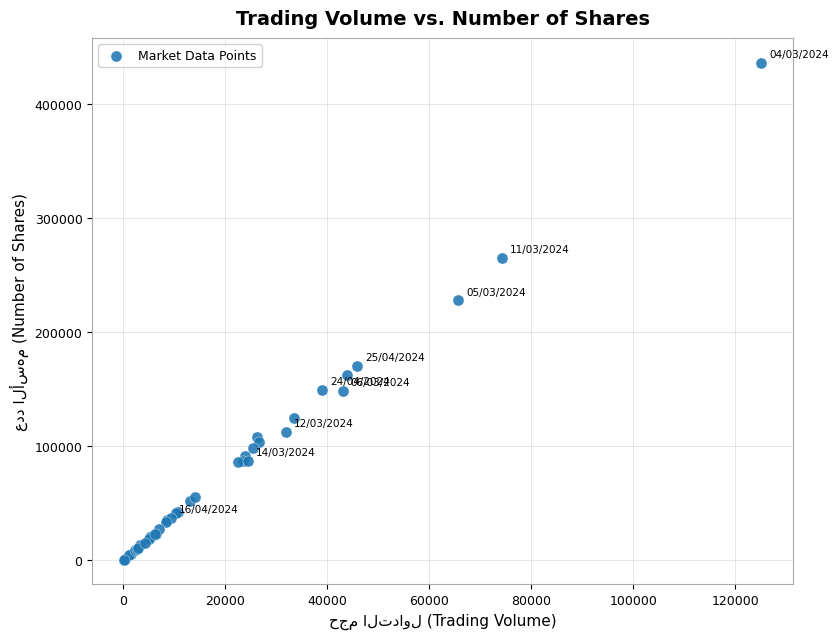

What Y value in the scatter plot is closest to 218133?

227613